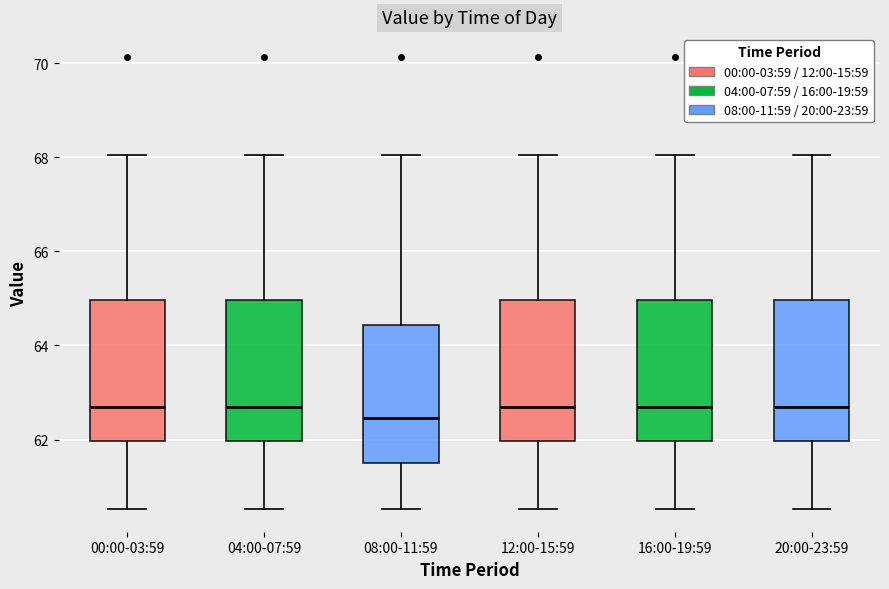

Where is the upper edge of the box for 08:00-11:59 on the y-axis? The values are not printed on the chart, so give them approximately, as read against the axis.

64.4